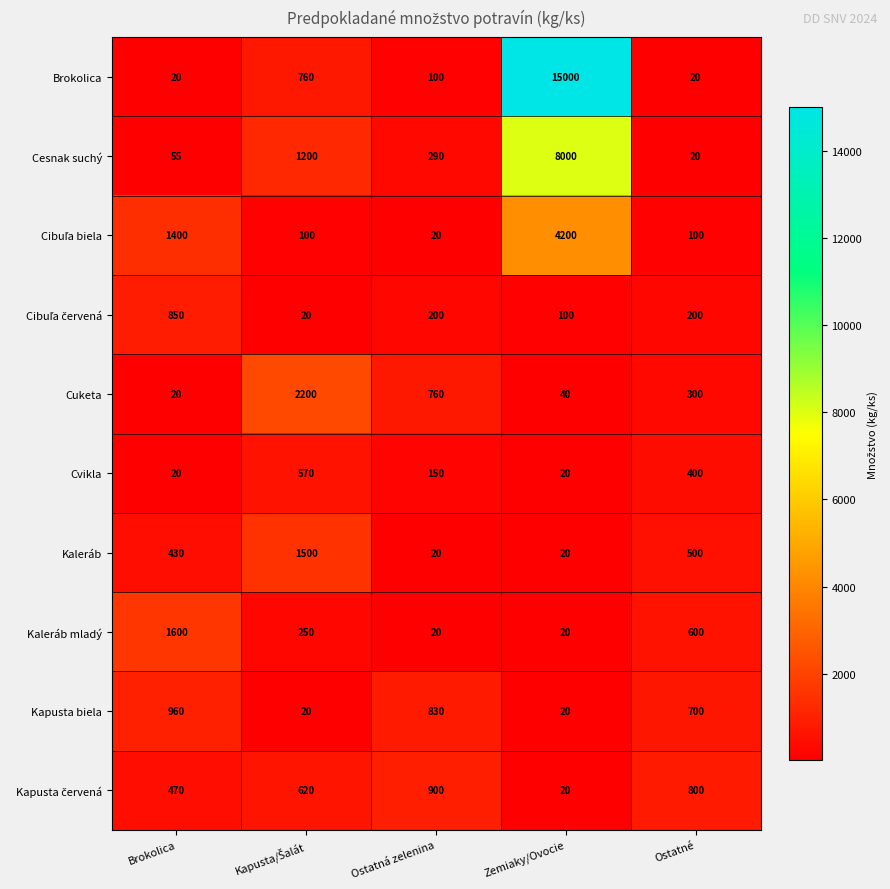

Count the number of categories in the chart.

5